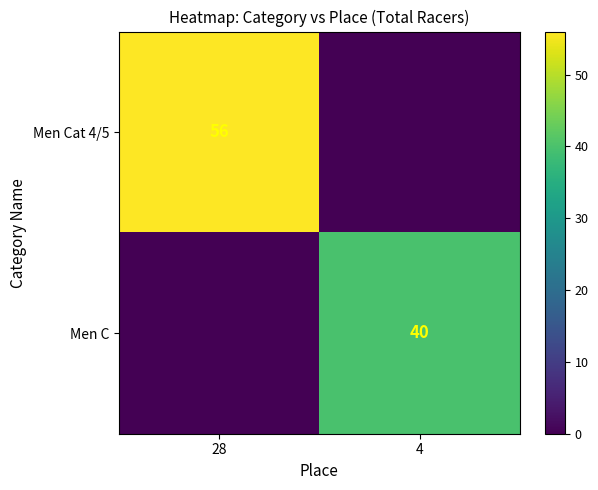

Is it true that Men Cat 4/5 equals 16 at 28?

False